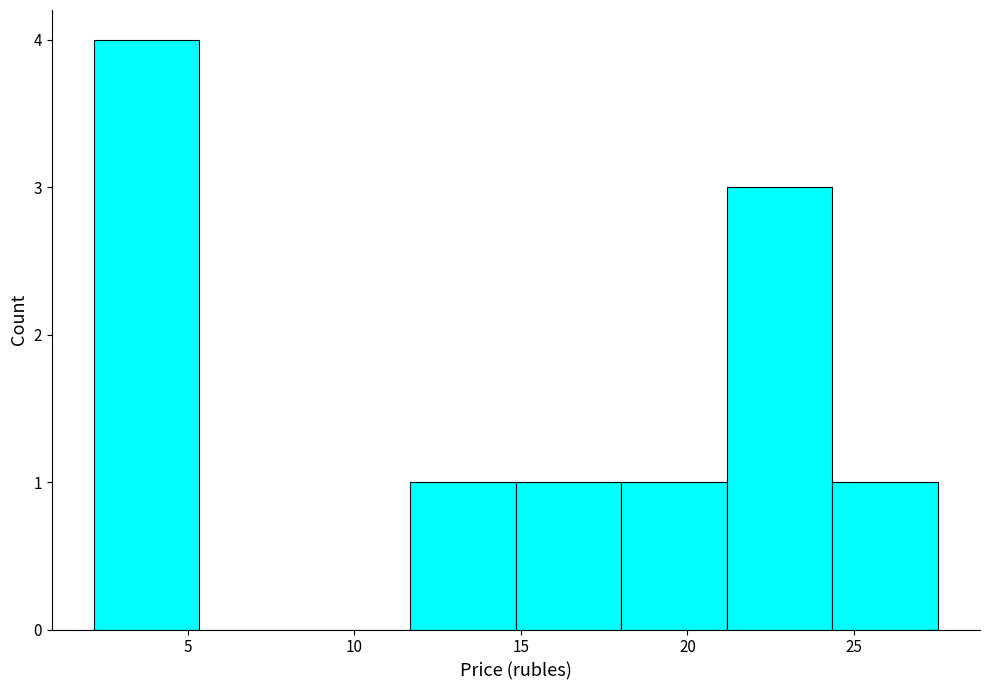

Over which range of the x-axis is the bar tallest?

2.0 to 5.5